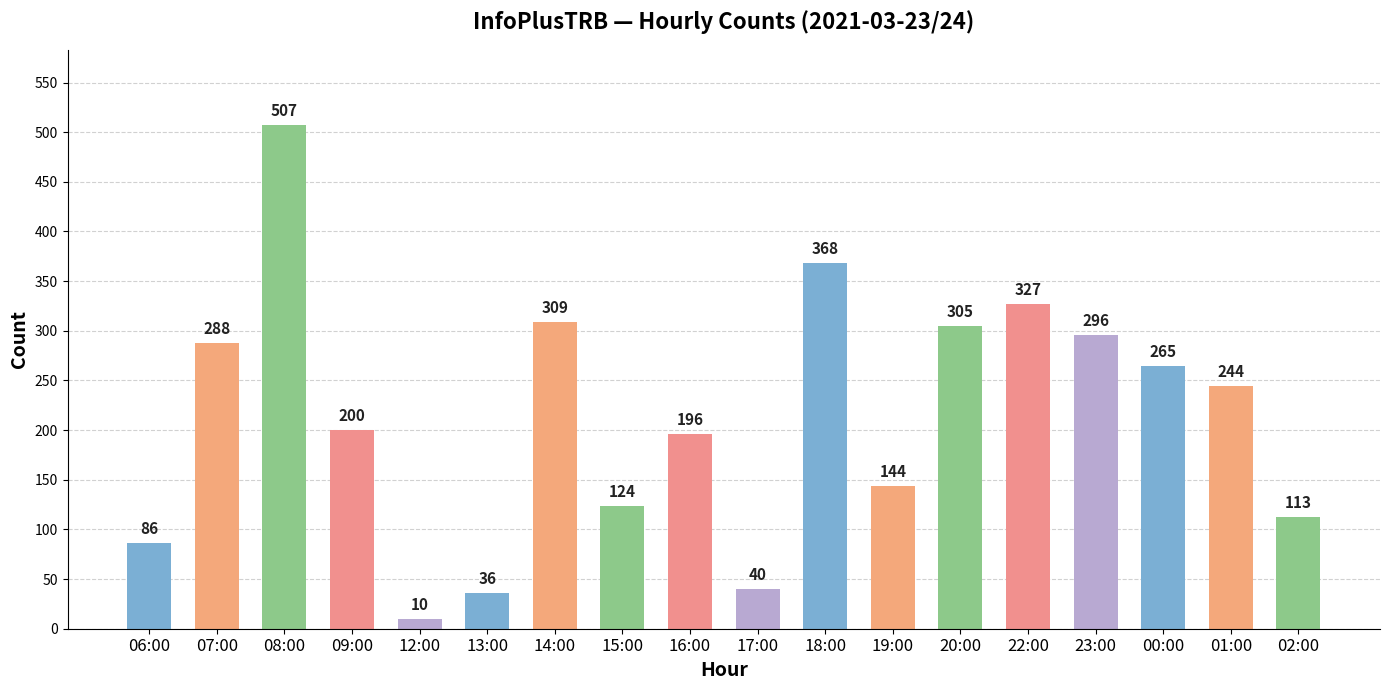

What is the maximum value shown in the chart?

507